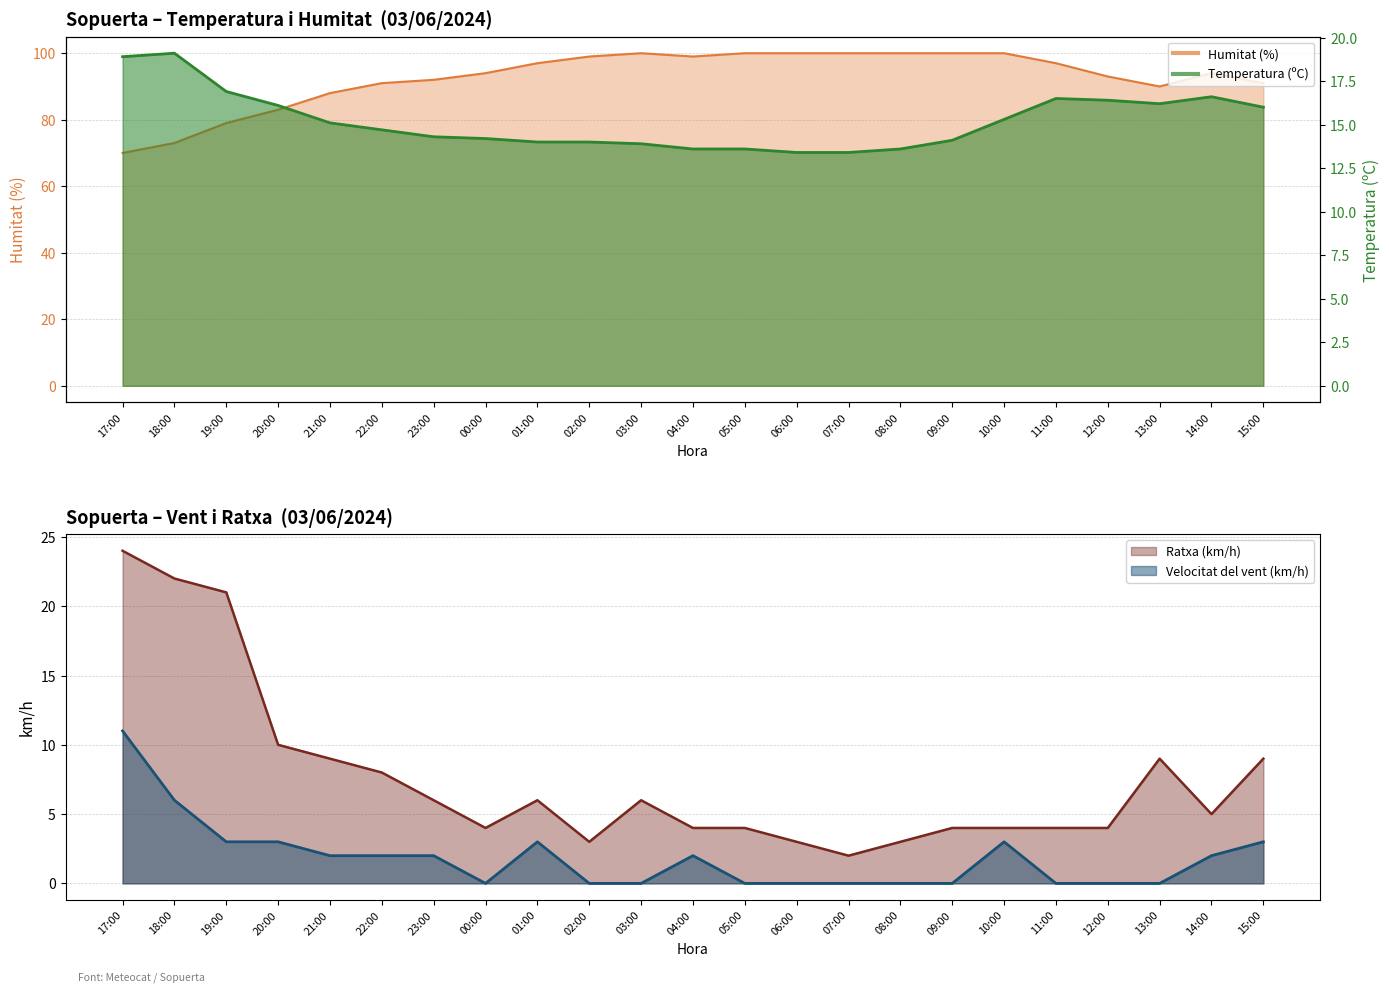

What position from the left is 02:00?

10